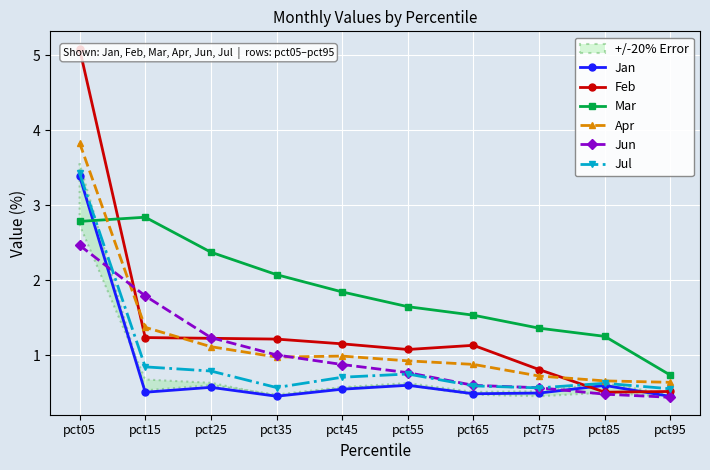

Reading left to right, extract all data points from this chart.

Jan: 3.4	0.5	0.6	0.5	0.5	0.6	0.5	0.5	0.6	0.4
Feb: 5.1	1.2	1.2	1.2	1.1	1.1	1.1	0.8	0.5	0.5
Mar: 2.8	2.8	2.4	2.1	1.8	1.6	1.5	1.4	1.2	0.7
Apr: 3.8	1.4	1.1	1.0	1.0	0.9	0.9	0.7	0.7	0.6
Jun: 2.5	1.8	1.2	1.0	0.9	0.8	0.6	0.6	0.5	0.4
Jul: 3.4	0.8	0.8	0.6	0.7	0.7	0.6	0.6	0.6	0.5